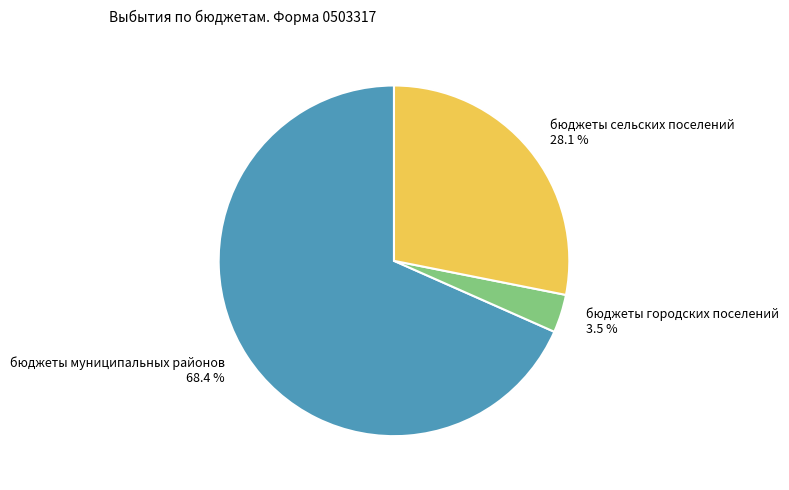

What is the ratio of the value at бюджеты сельских поселений to the value at бюджеты муниципальных районов?

0.4